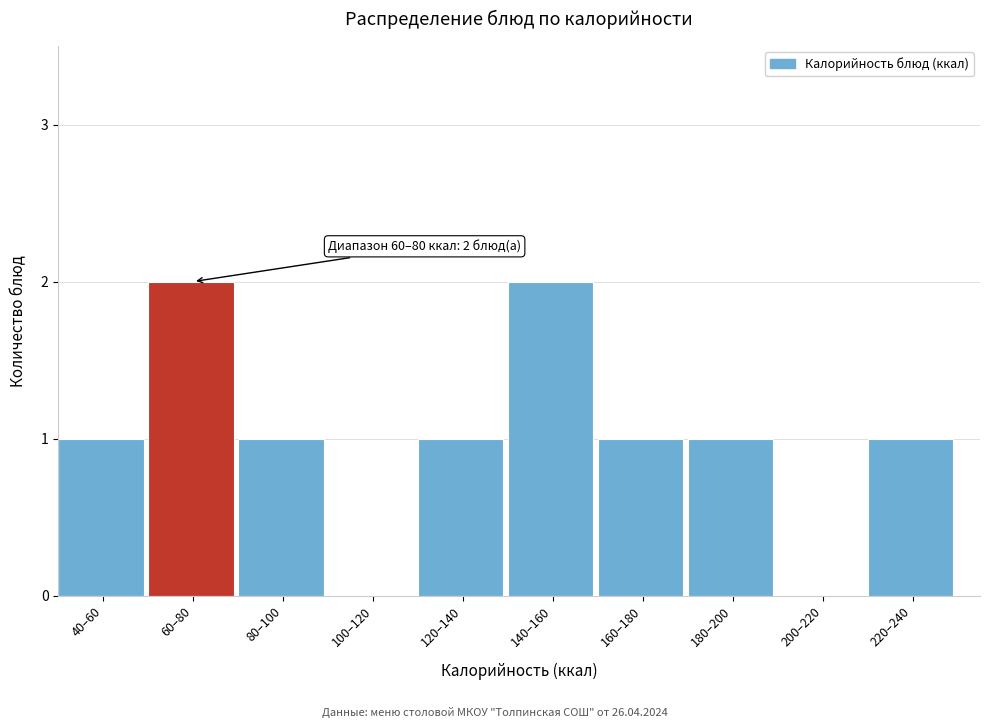

Reading left to right, extract all data points from this chart.

40–60=1	60–80=2	80–100=1	100–120=0	120–140=1	140–160=2	160–180=1	180–200=1	200–220=0	220–240=1